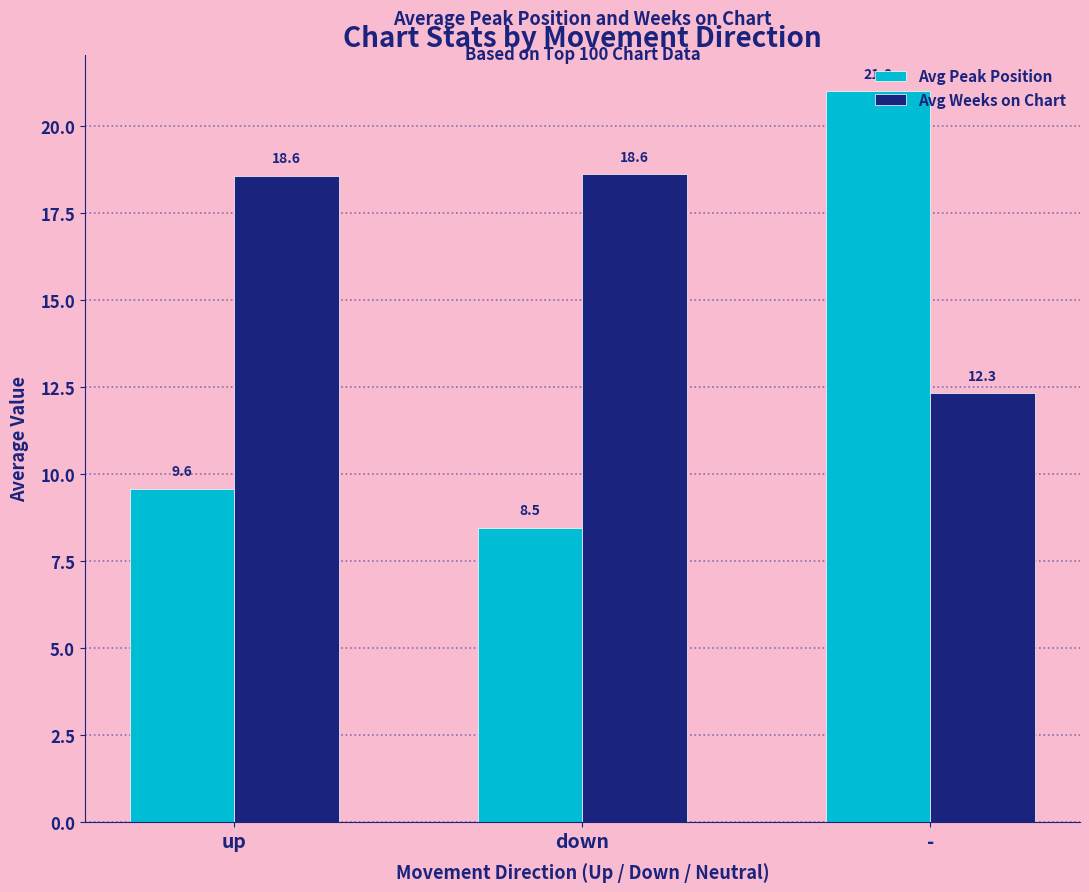

What is the difference between the highest and lowest values at -?

8.7